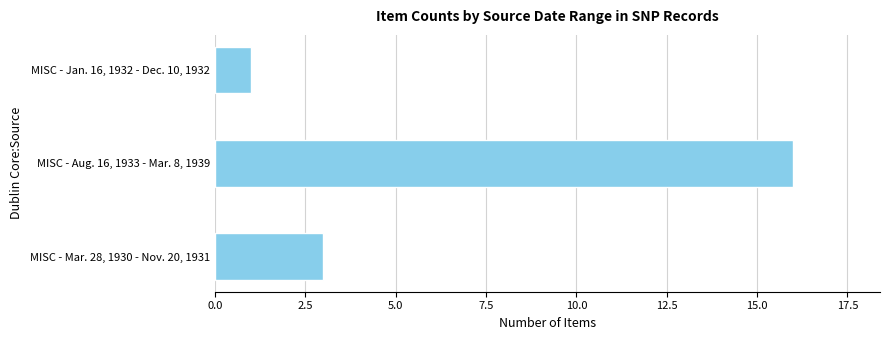

Reading bottom to top, extract all data points from this chart.

3	16	1